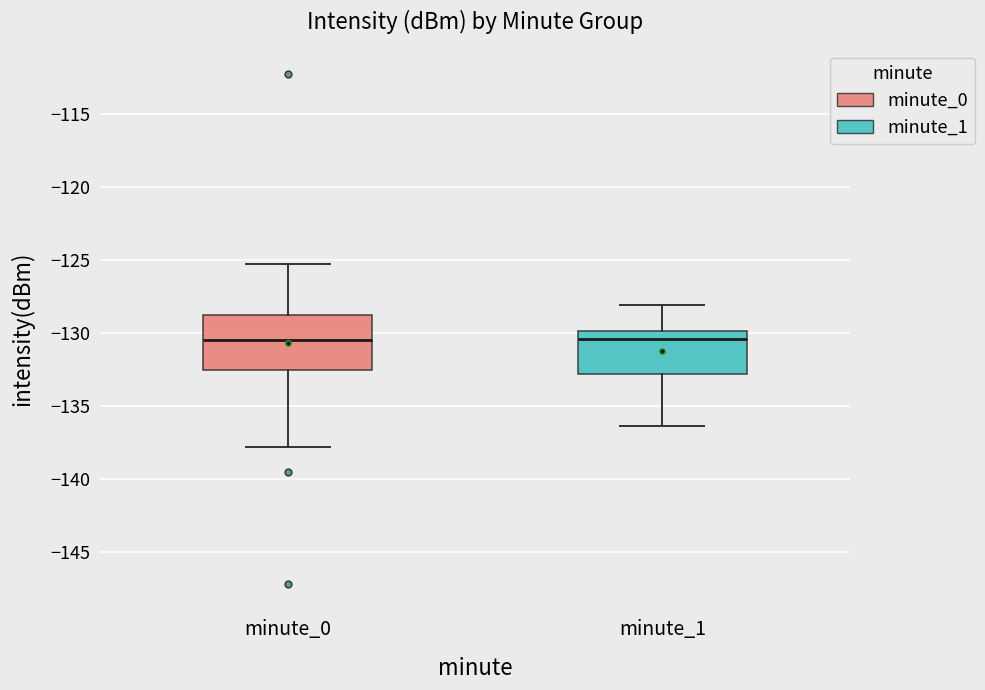

Where is the upper edge of the box for minute_1 on the y-axis? The values are not printed on the chart, so give them approximately, as read against the axis.

-130.0